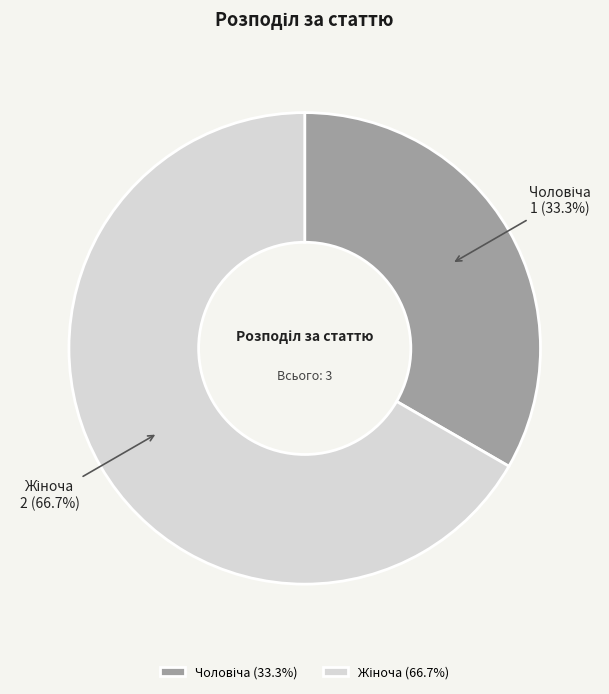

Does any single category account for the majority?

Yes